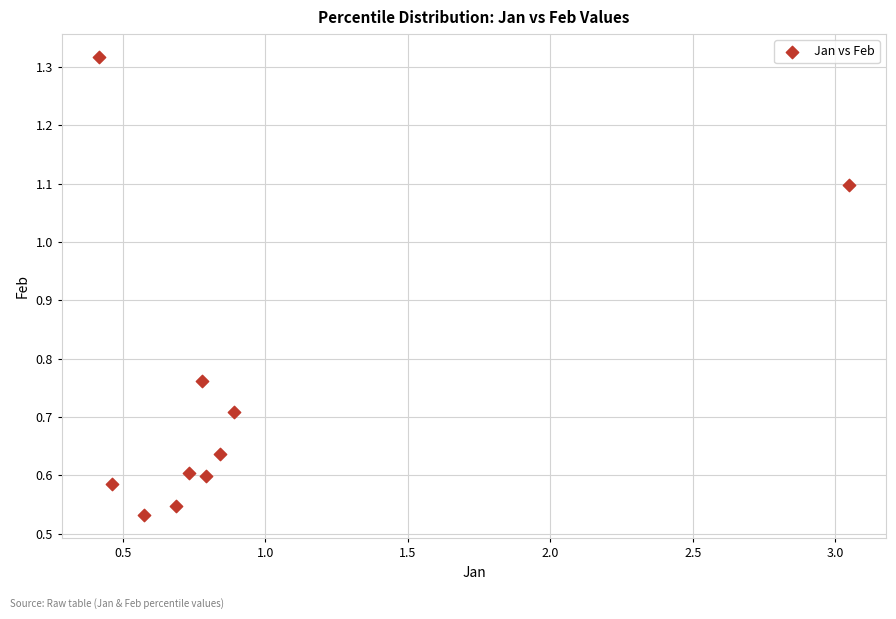

What is the range of X values (max minus min)?

2.6